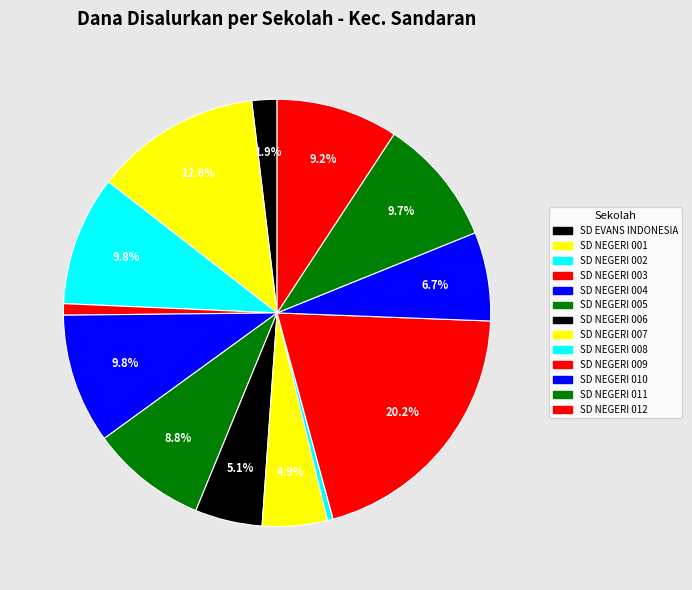

Rank the categories by value from lowest to highest.

SD NEGERI 008, SD NEGERI 003, SD EVANS INDONESIA, SD NEGERI 007, SD NEGERI 006, SD NEGERI 010, SD NEGERI 005, SD NEGERI 012, SD NEGERI 011, SD NEGERI 002, SD NEGERI 004, SD NEGERI 001, SD NEGERI 009